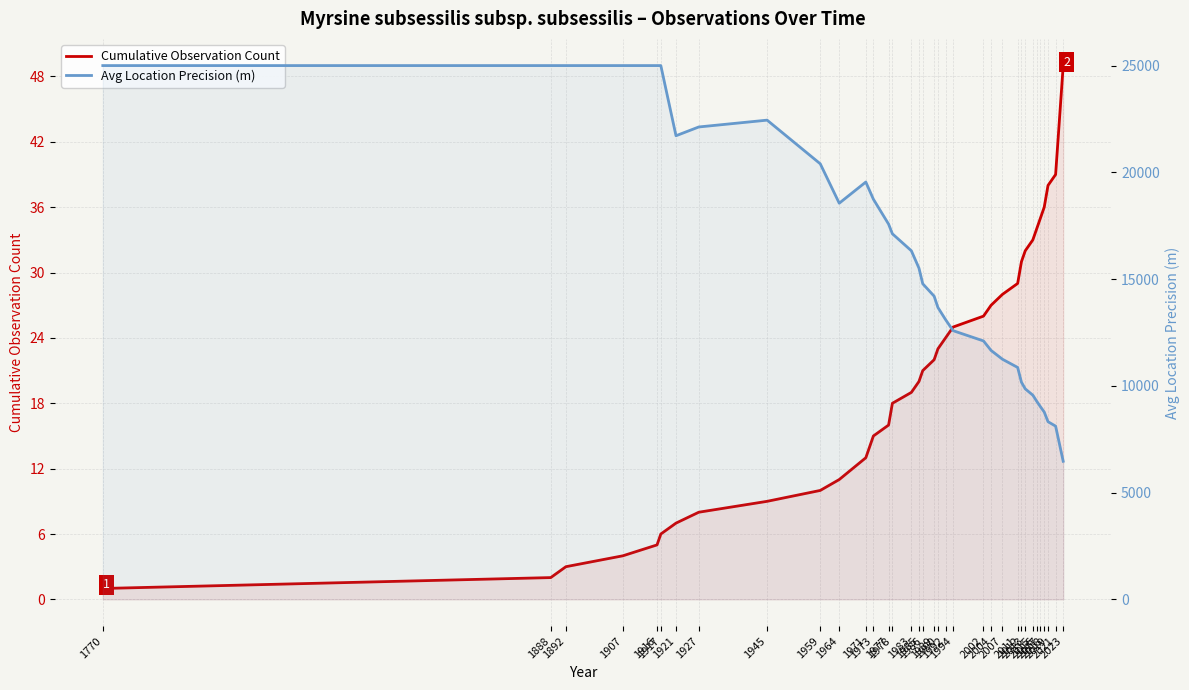

Is the value of Avg Location Precision (m) at 1907 greater than the value of Cumulative Observation Count at 1959?

Yes